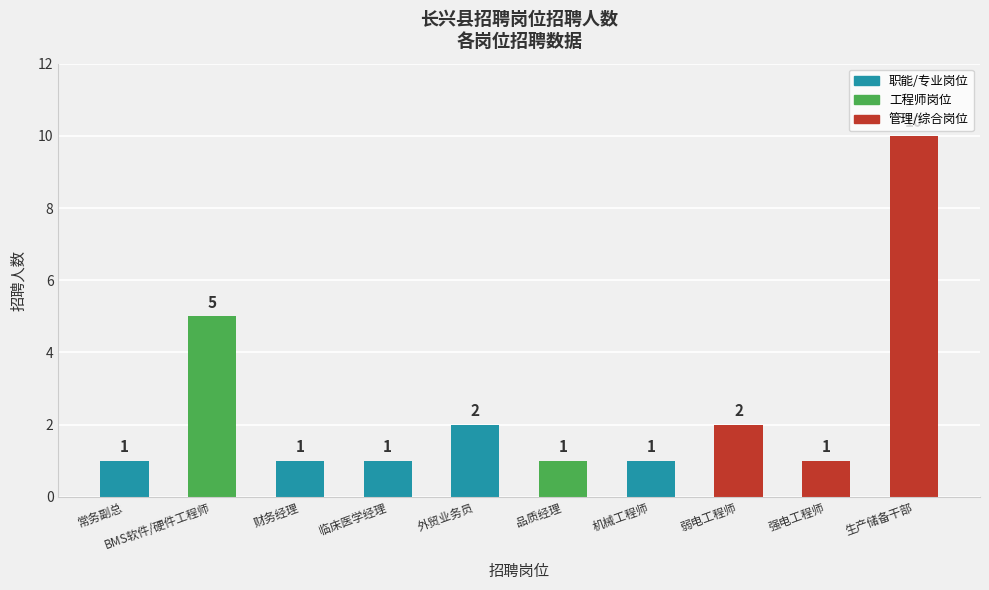

Is it true that the value at 生产储备干部 is 7?

False